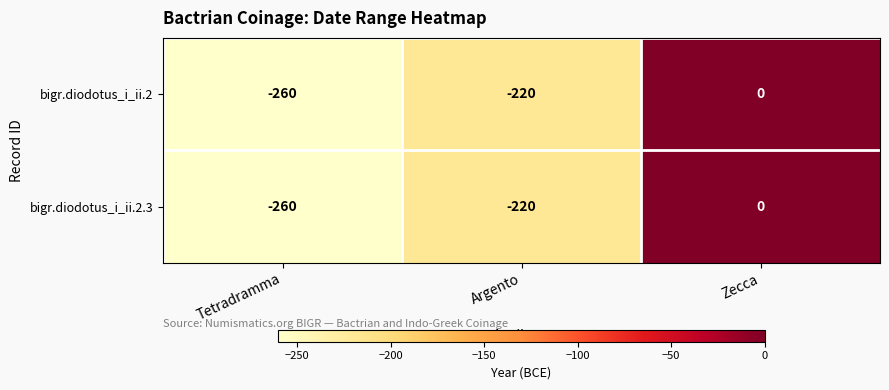

Where is bigr.diodotus_i_ii.2 nearest to the value -130?

Argento